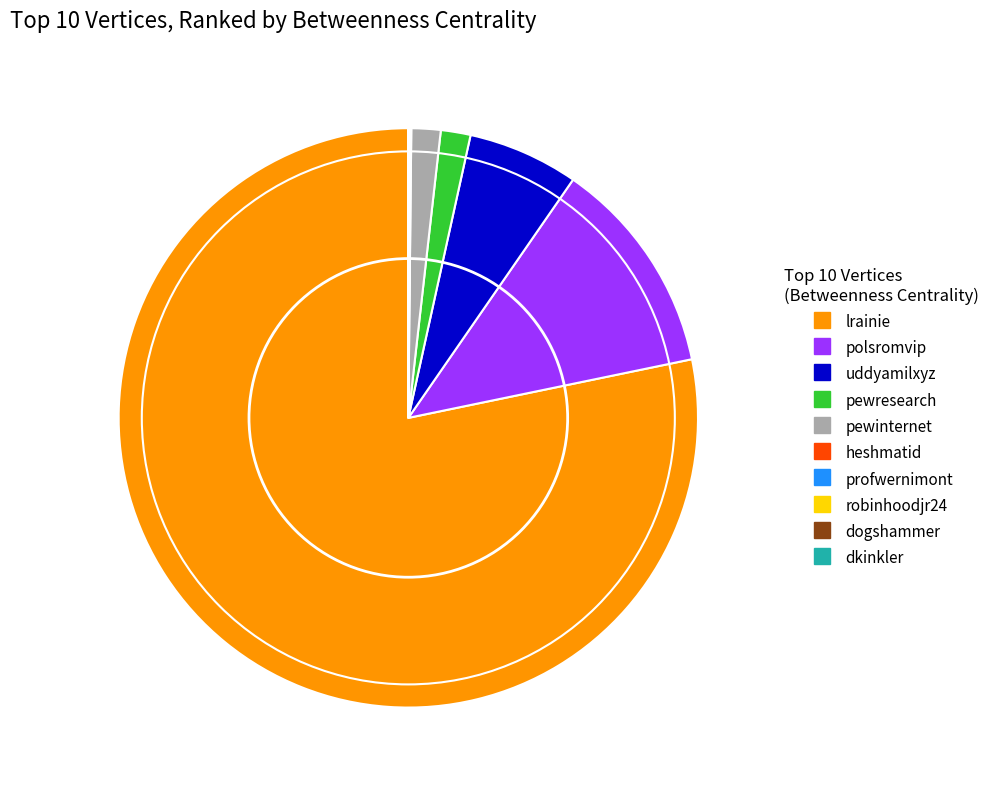

Is lrainie the majority of the pie?

Yes